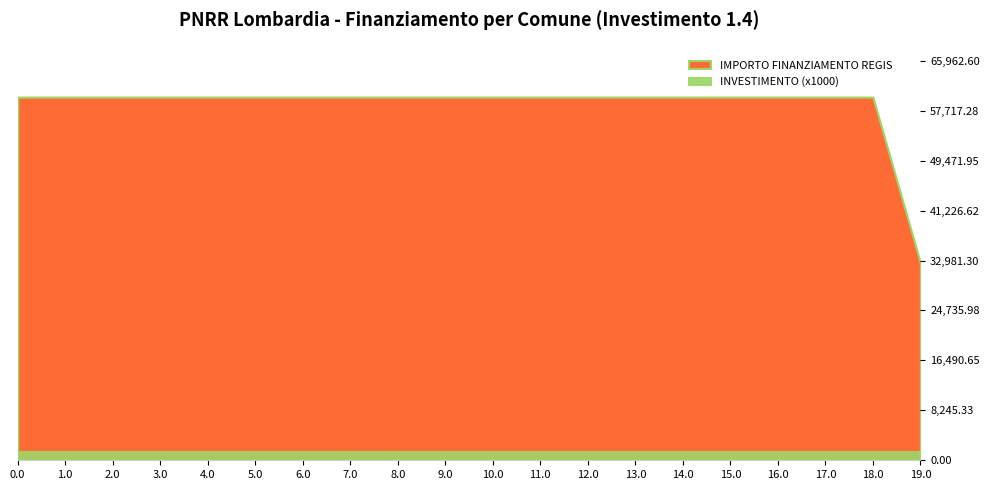

Reading left to right, extract all data points from this chart.

IMPORTO FINANZIAMENTO REGIS: PADERNO DUGNANO=59966.0	ROMANO DI LOMBARDIA=59966.0	LIMBIATE=59966.0	PAVIA=59966.0	SARONNO=59966.0	LAINATE=59966.0	BUCCINASCO=59966.0	BOLLATE=59966.0	SEREGNO=59966.0	MAGENTA=59966.0	VIGEVANO=59966.0	VOGHERA=59966.0	DESENZANO DEL GARDA=59966.0	LISSONE=59966.0	CORNAREDO=59966.0	PARABIAGO=59966.0	PIOLTELLO=59966.0	BRESSO=59966.0	SUZZARA=59966.0	GALBIATE=32589.0
INVESTIMENTO: PADERNO DUGNANO=1.4	ROMANO DI LOMBARDIA=1.4	LIMBIATE=1.4	PAVIA=1.4	SARONNO=1.4	LAINATE=1.4	BUCCINASCO=1.4	BOLLATE=1.4	SEREGNO=1.4	MAGENTA=1.4	VIGEVANO=1.4	VOGHERA=1.4	DESENZANO DEL GARDA=1.4	LISSONE=1.4	CORNAREDO=1.4	PARABIAGO=1.4	PIOLTELLO=1.4	BRESSO=1.4	SUZZARA=1.4	GALBIATE=1.4